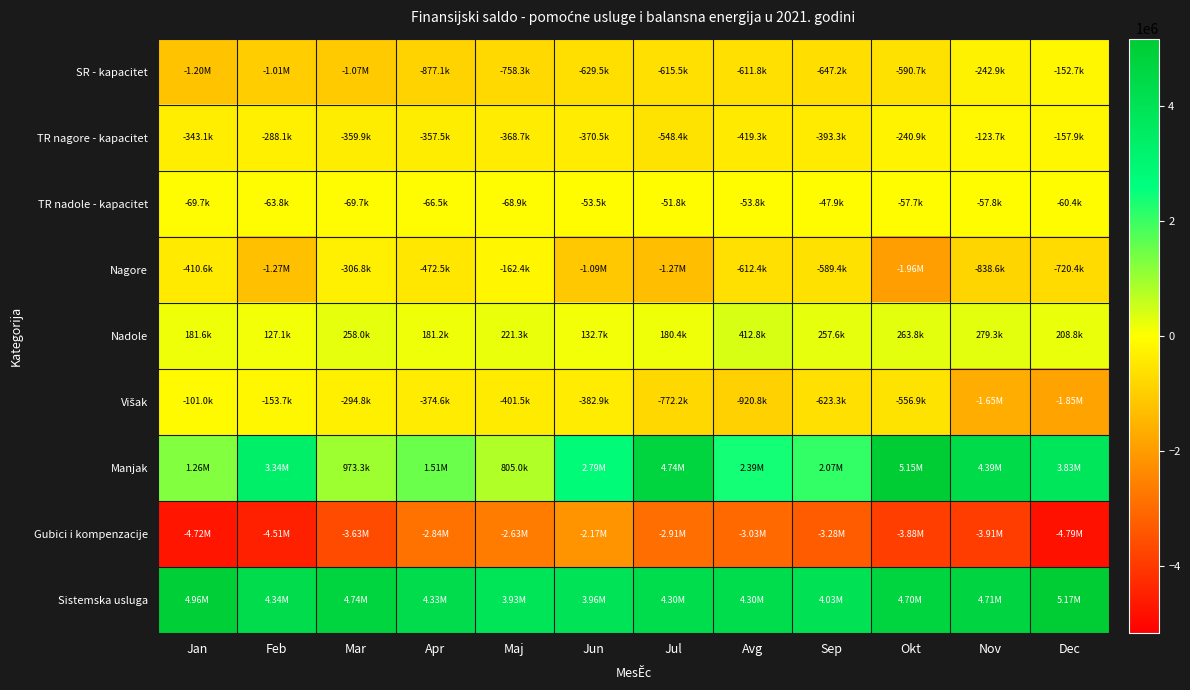

Between Feb and Sep, which series saw the biggest shift?

Manjak